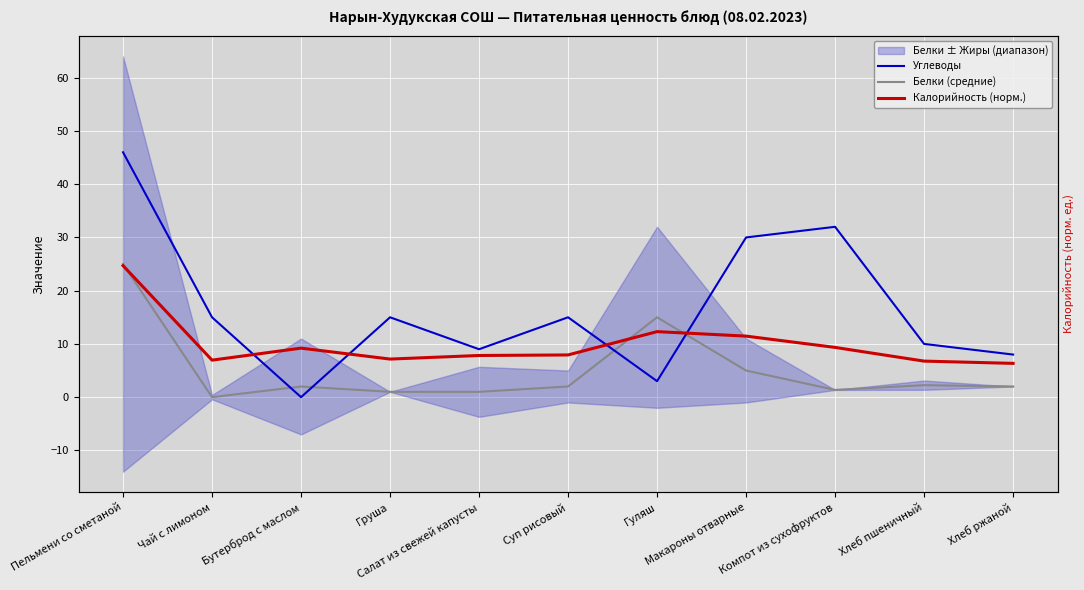

Which category has the lowest value across all series?

Бутерброд с маслом